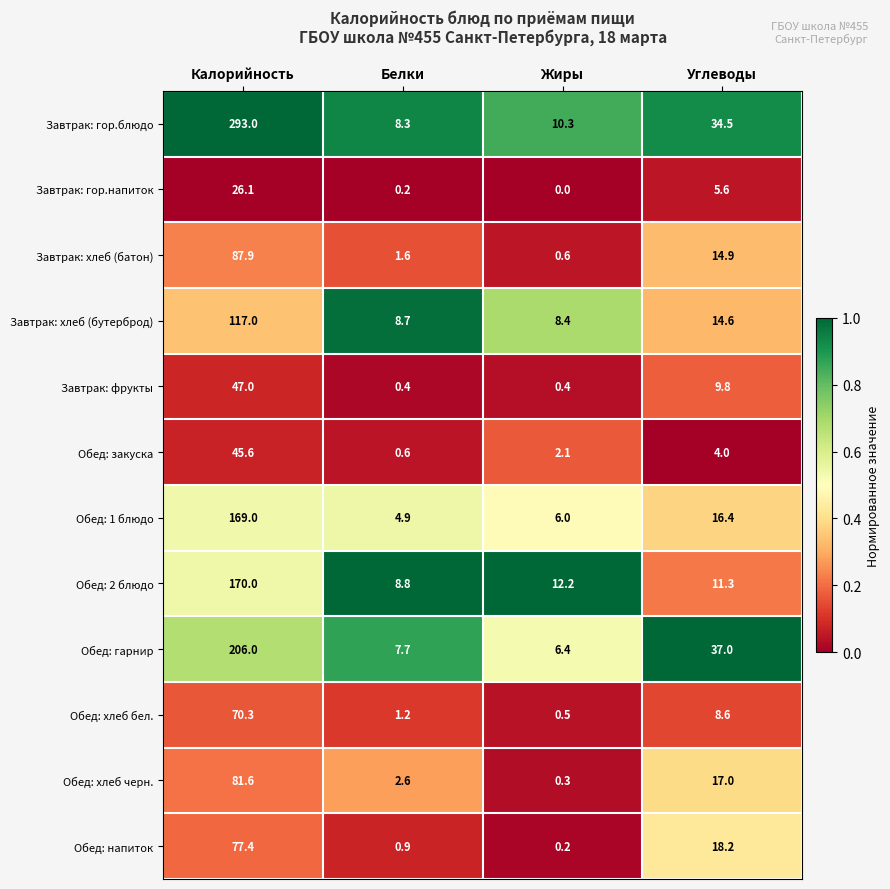

What is the sum of all Завтрак: гор.напиток values?

31.9